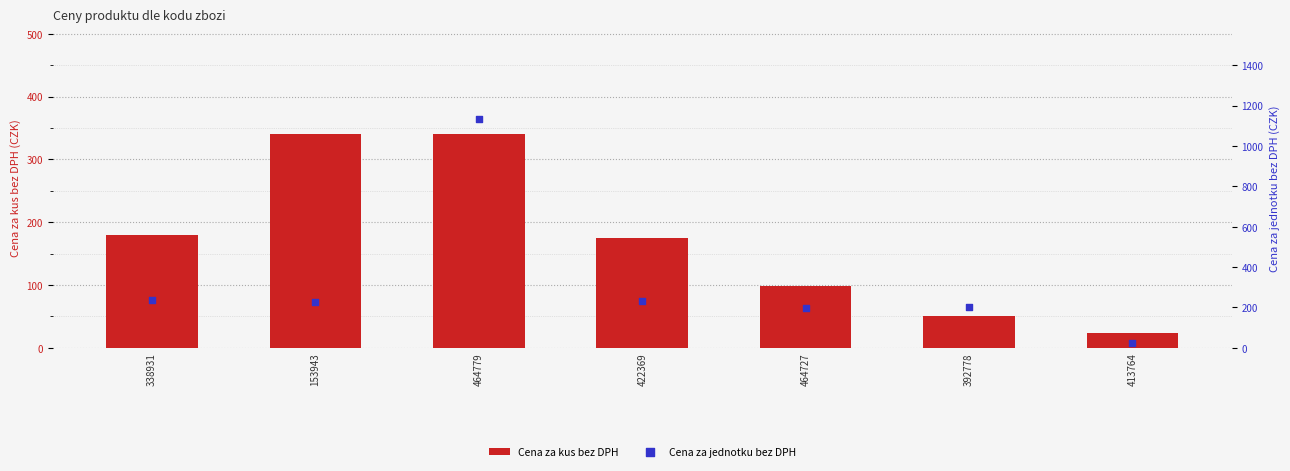

At which category is the sum across all series the highest?

464779